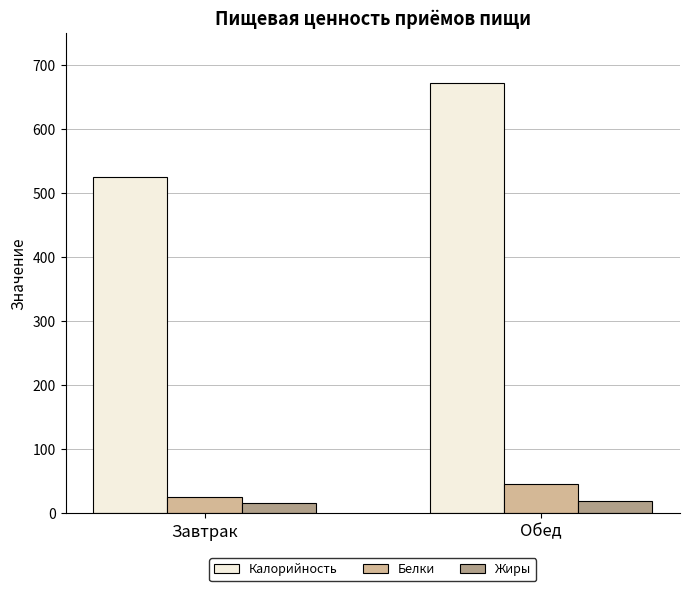

Reading left to right, extract all data points from this chart.

Калорийность: Завтрак=524.7	Обед=672.5
Белки: Завтрак=26.1	Обед=46.4
Жиры: Завтрак=16.6	Обед=20.0